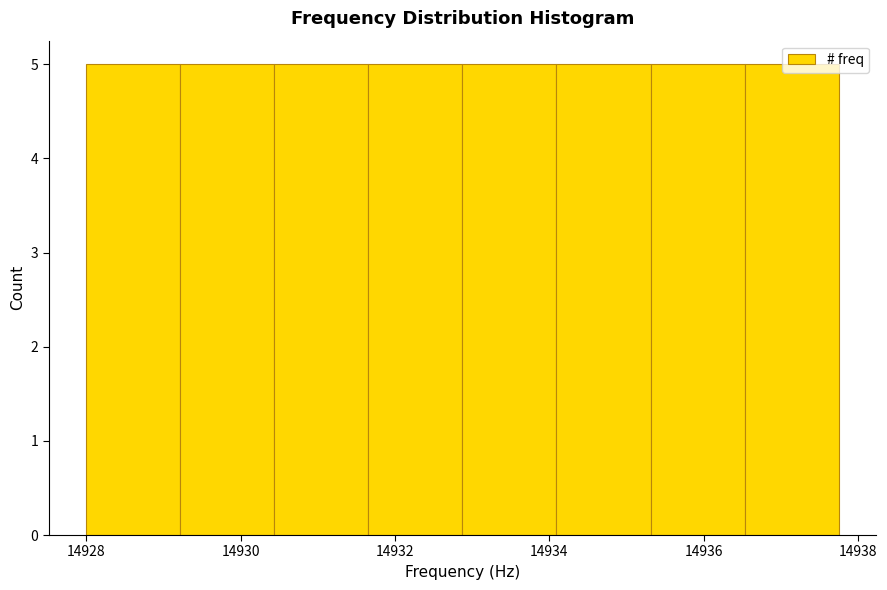

Reading left to right, list every bar in this chart as the range it spans on the x-axis followed by its height. Neither the bar edges nor the heights are printed on the chart, so give them approximately, as read against the axes.

14928.0 to 14929.2: 5
14929.2 to 14930.4: 5
14930.4 to 14931.6: 5
14931.6 to 14932.8: 5
14932.8 to 14934.0: 5
14934.0 to 14935.4: 5
14935.4 to 14936.6: 5
14936.6 to 14937.8: 5